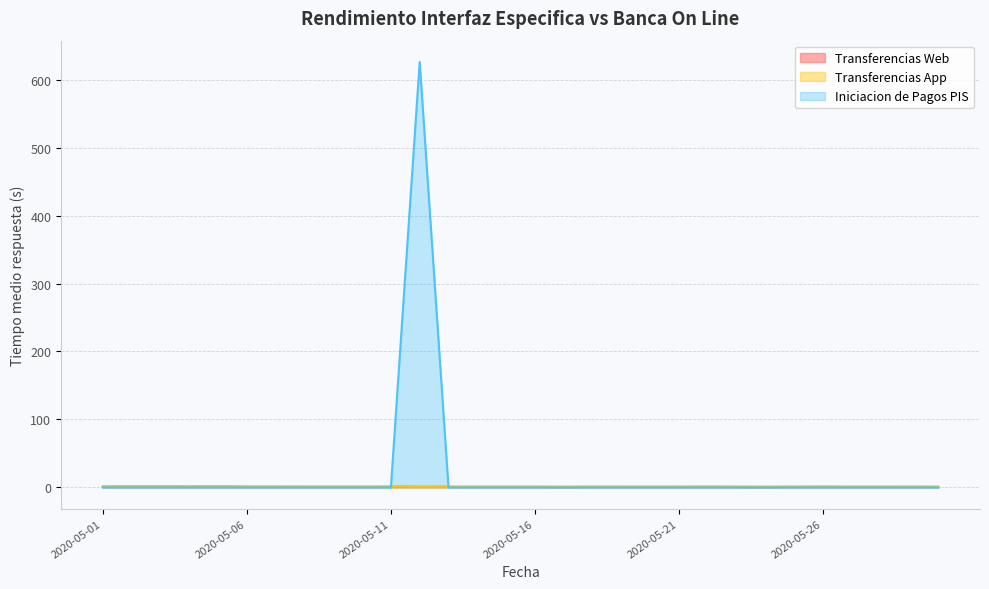

In Transferencias App, how many points are higher than both neighbors (excluding endpoints)?

7